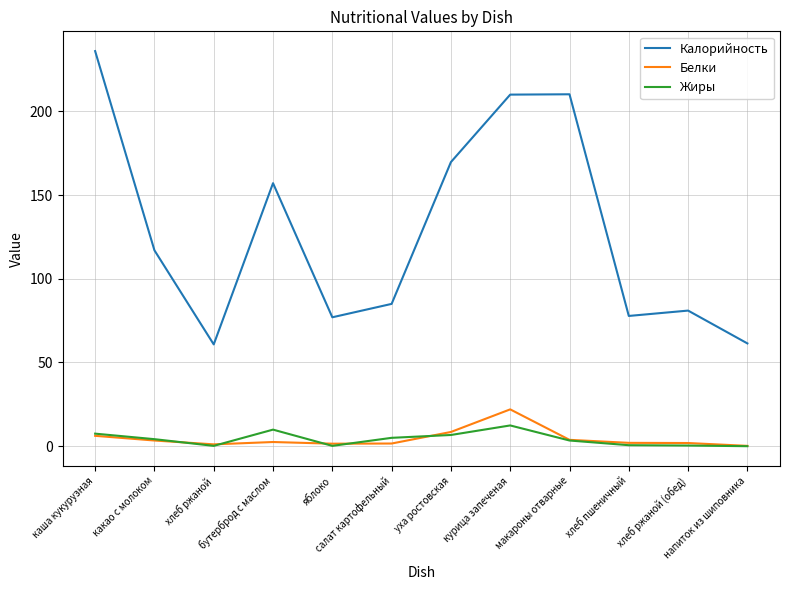

True or false: Белки and Калорийность intersect in this chart.

False